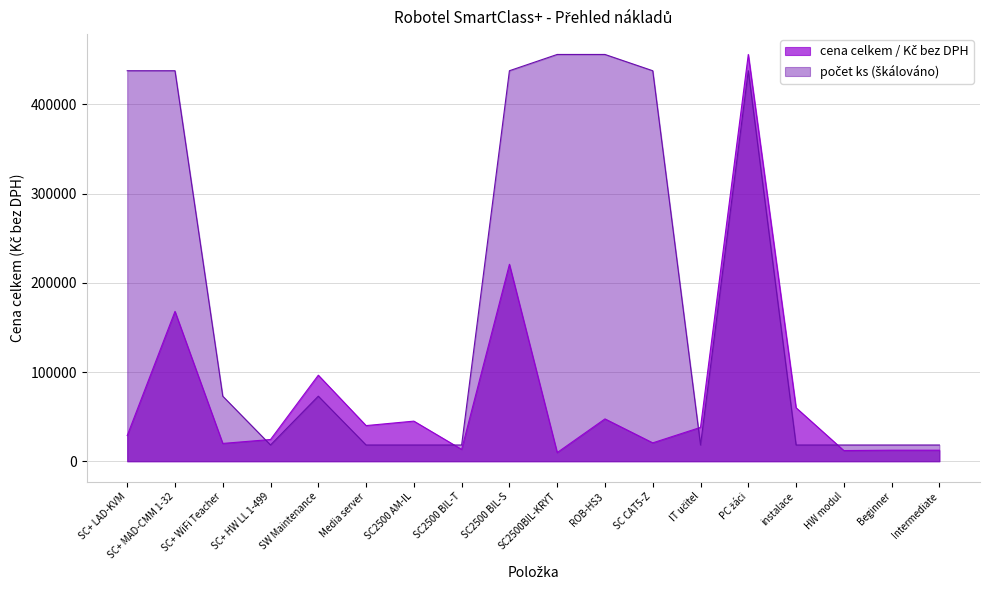

Count the number of categories in the chart.

18